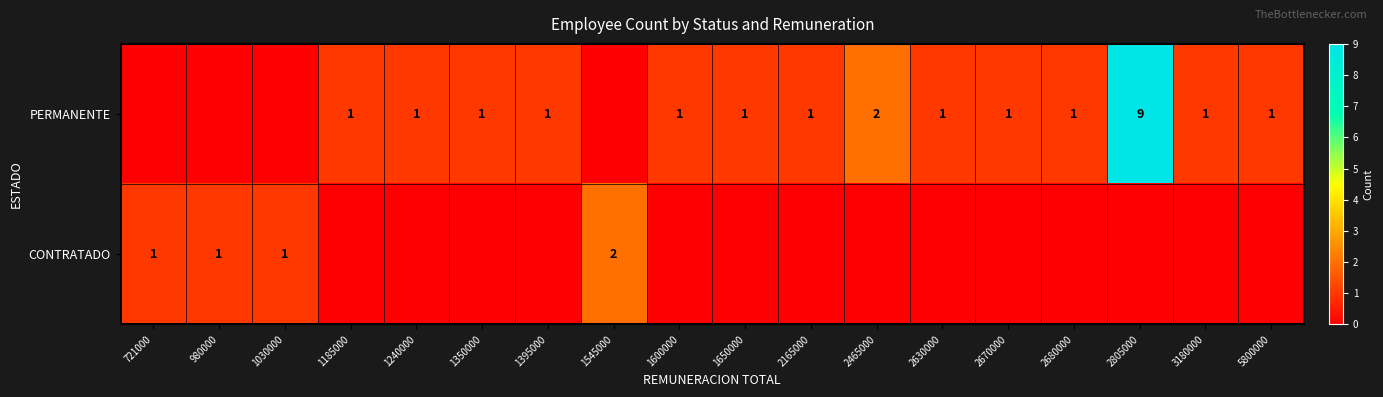

The value of PERMANENTE at 1240000 is 1. True or false?

True